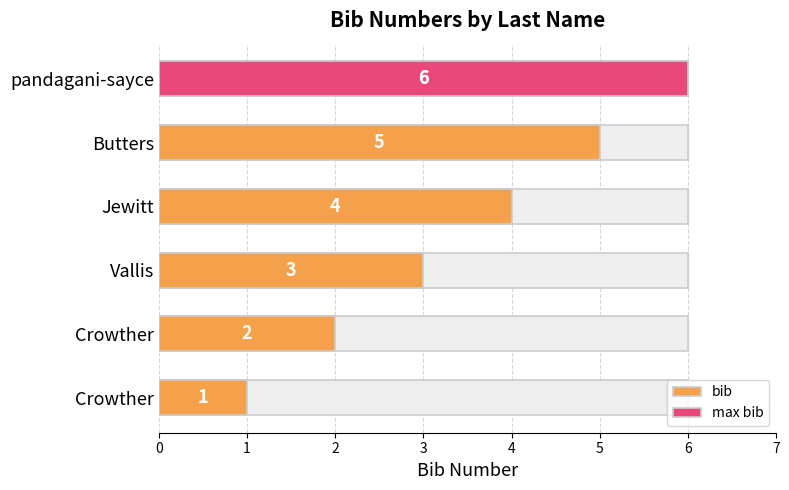

How many values are below 4?

3